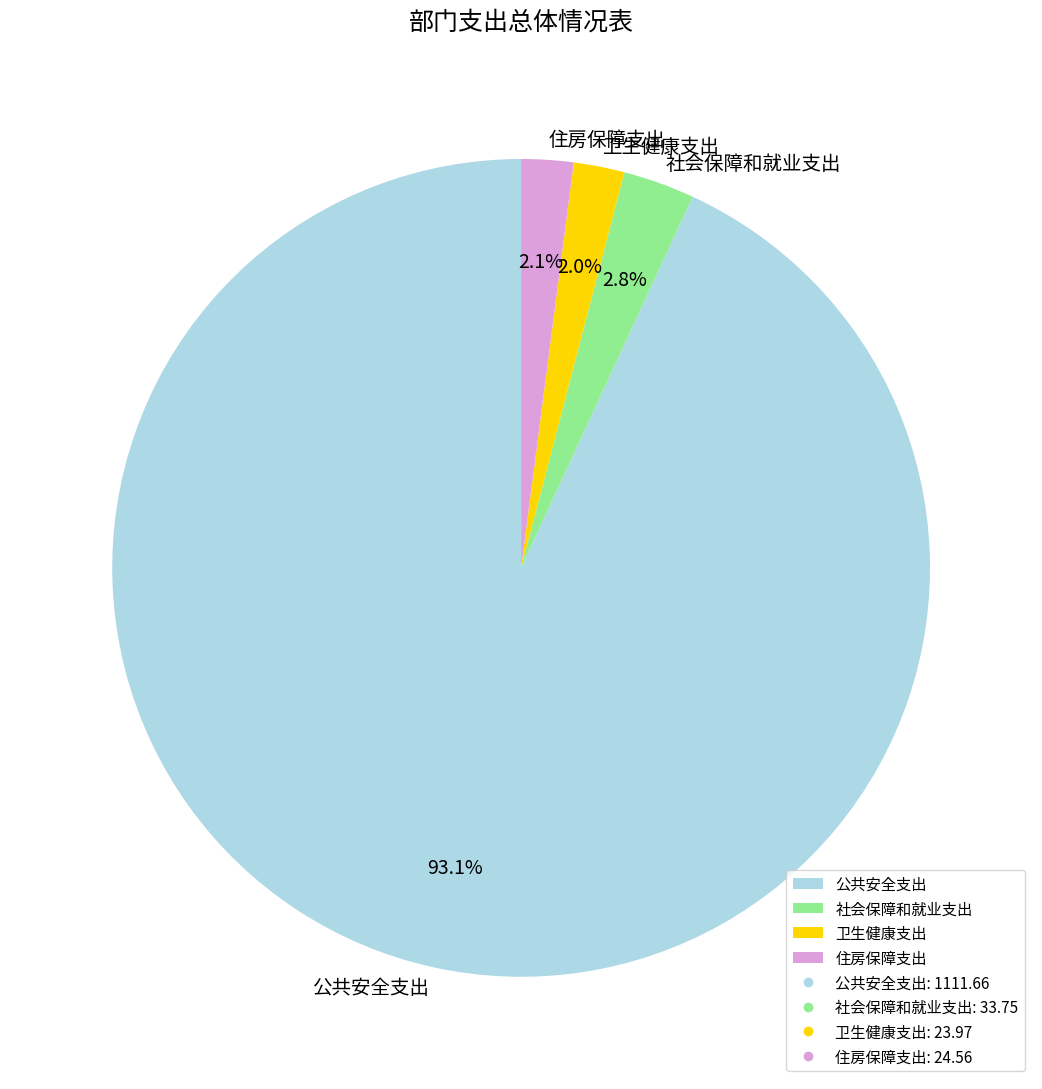

The 卫生健康支出 slice represents 8% of the pie. True or false?

False